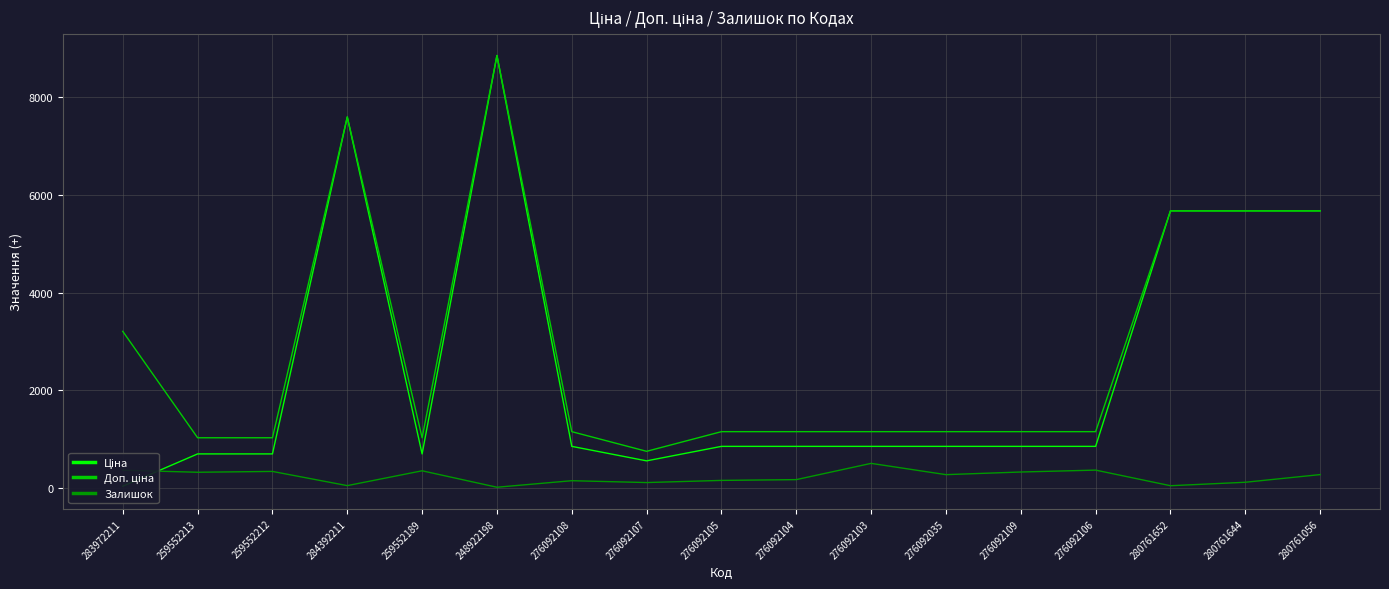

What is the average value of the Доп. ціна series?

2855.8